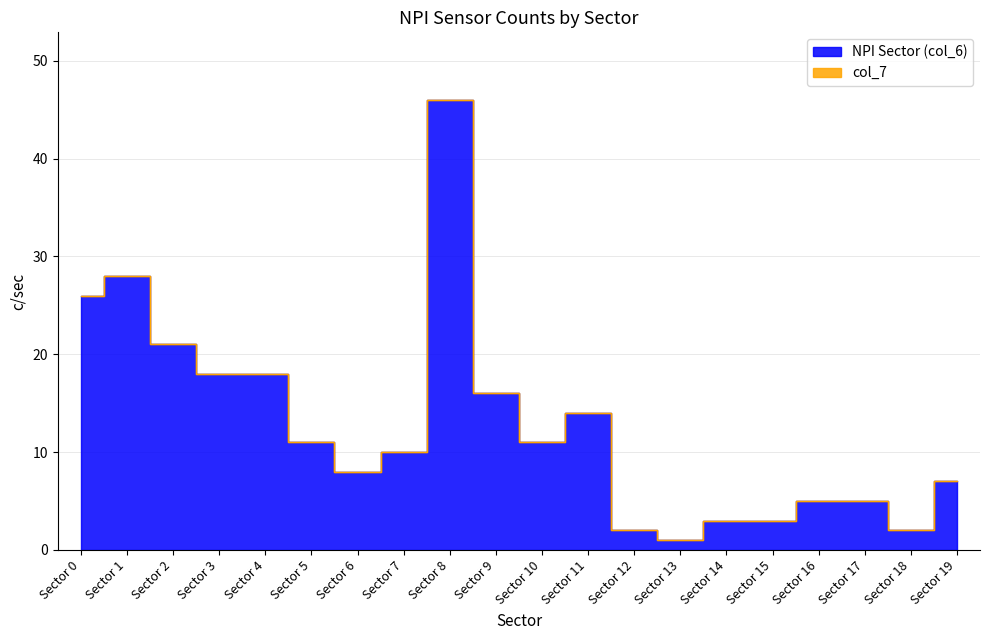

Where is the first local minimum?

Sector 6